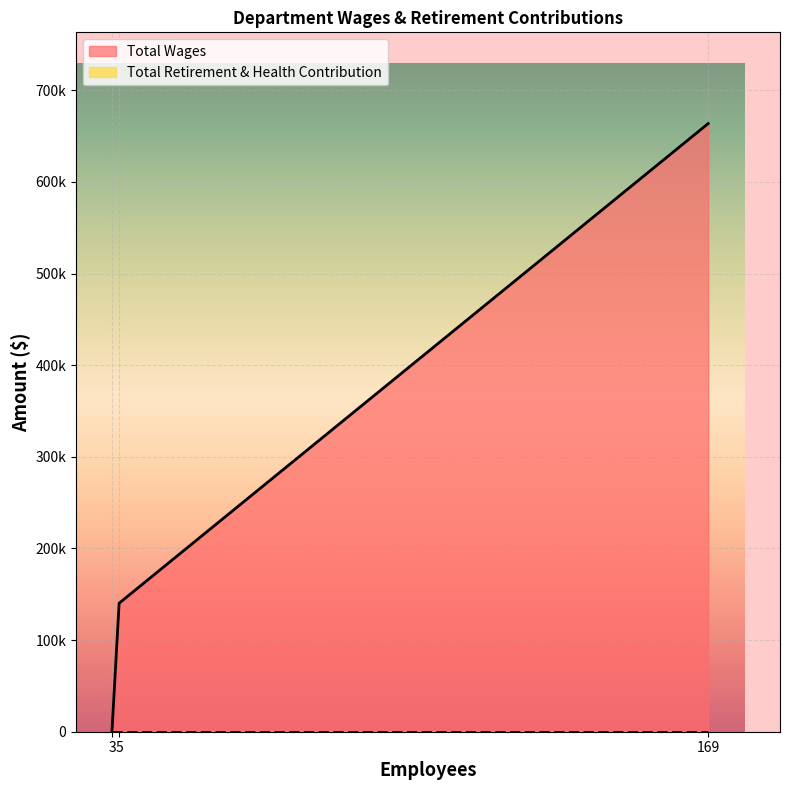

What is the spread (max minus min) of values at Intermittent Instructor (169)?

663637